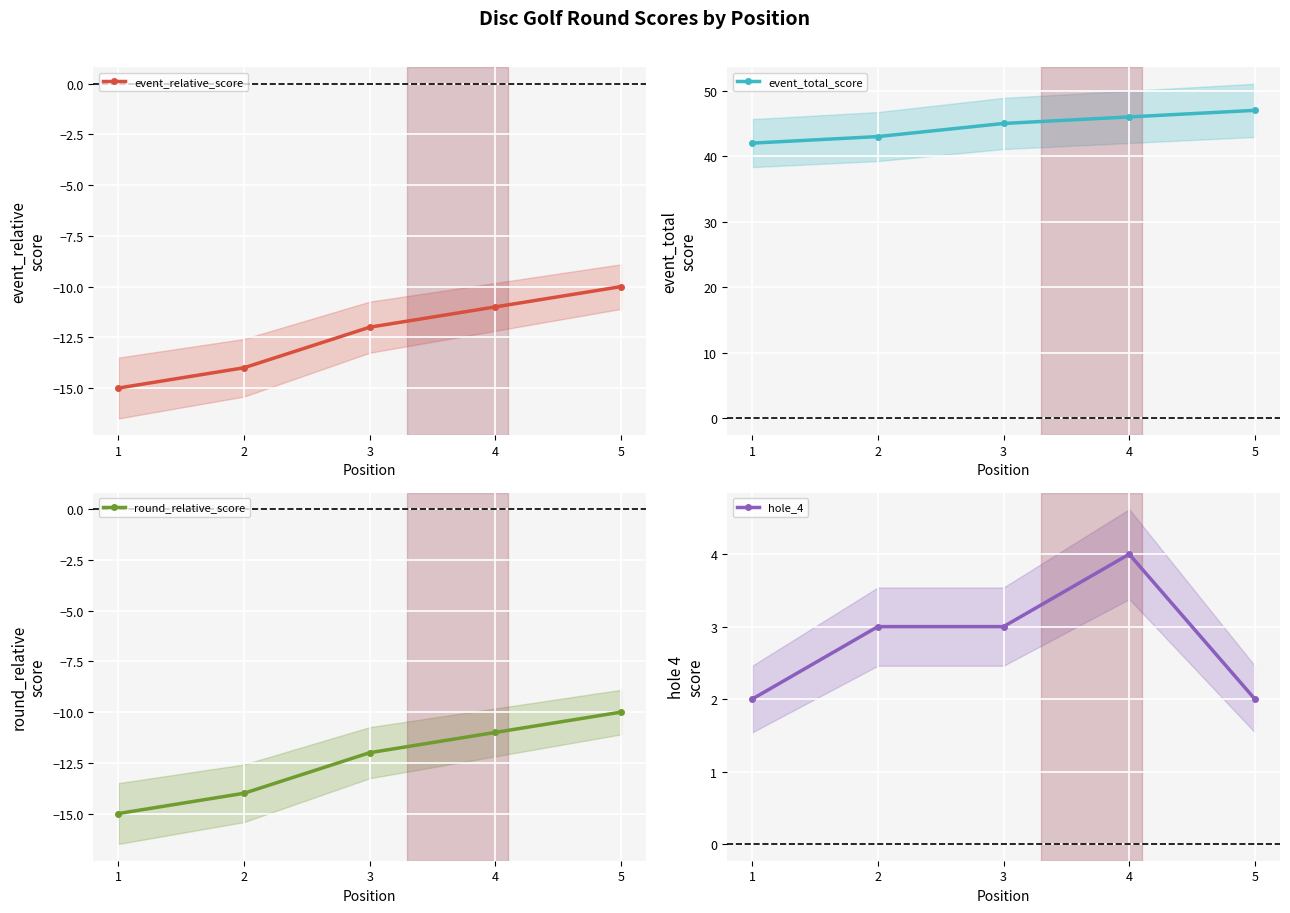

Where does the hole_4 series first go above 3?

4